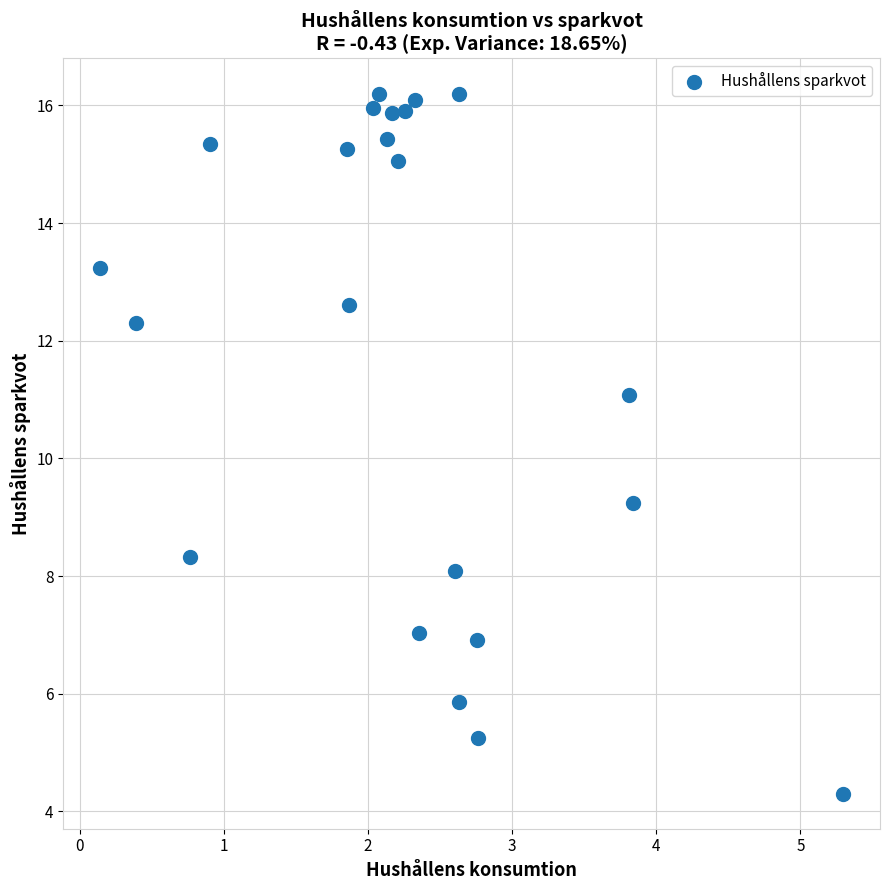

What is the range of X values (max minus min)?

5.1